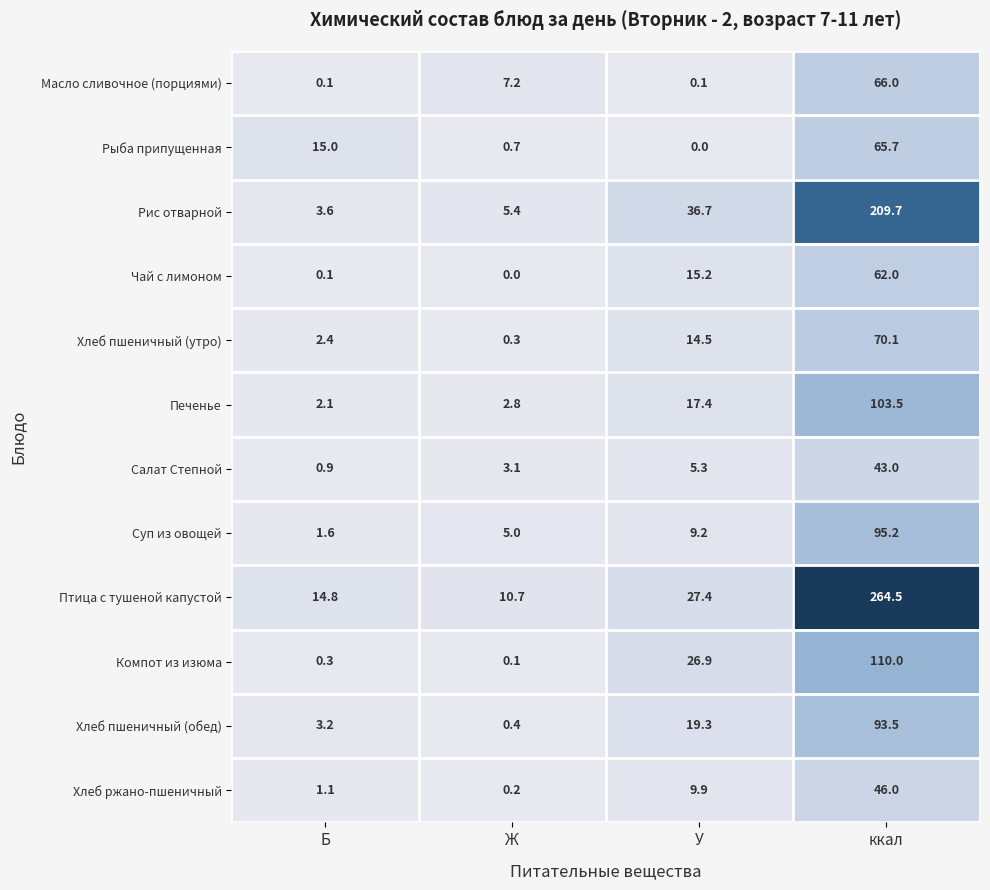

The value of Хлеб ржано-пшеничный at У is 14.0. True or false?

False